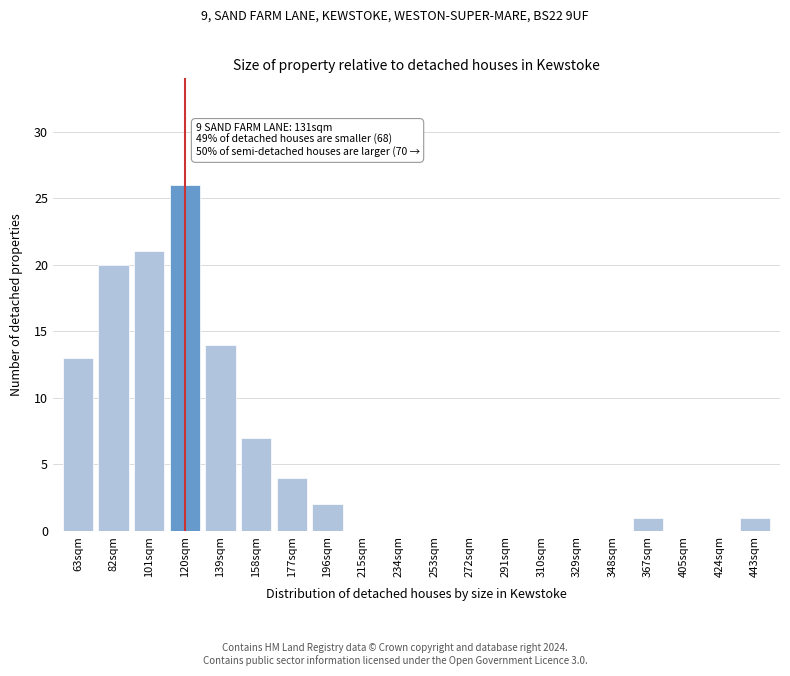

Reading right to left, transcribe all the data shown in this chart.

443sqm=1	424sqm=0	405sqm=0	367sqm=1	348sqm=0	329sqm=0	310sqm=0	291sqm=0	272sqm=0	253sqm=0	234sqm=0	215sqm=0	196sqm=2	177sqm=4	158sqm=7	139sqm=14	120sqm=26	101sqm=21	82sqm=20	63sqm=13